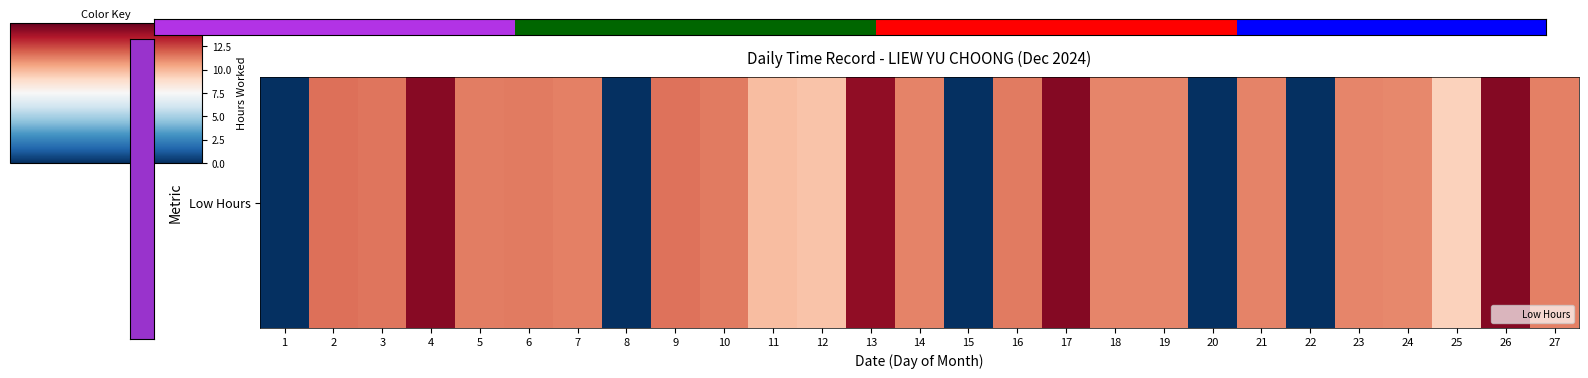

Is it true that the value at 24 is 11.1?

True